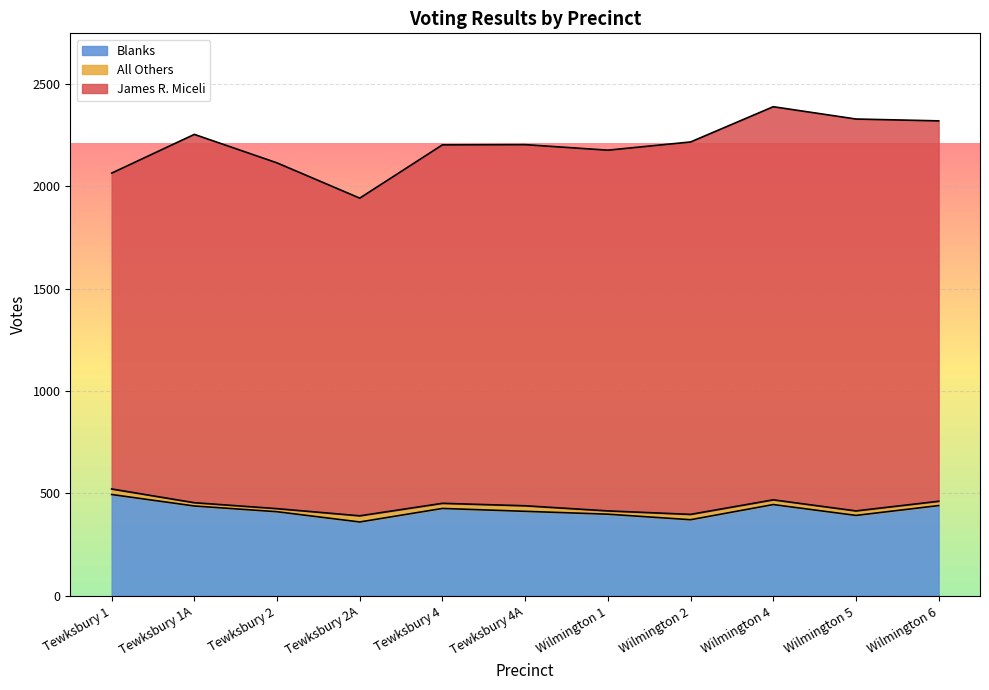

Which has a higher value, Tewksbury 2 or Tewksbury 2A?

Tewksbury 2